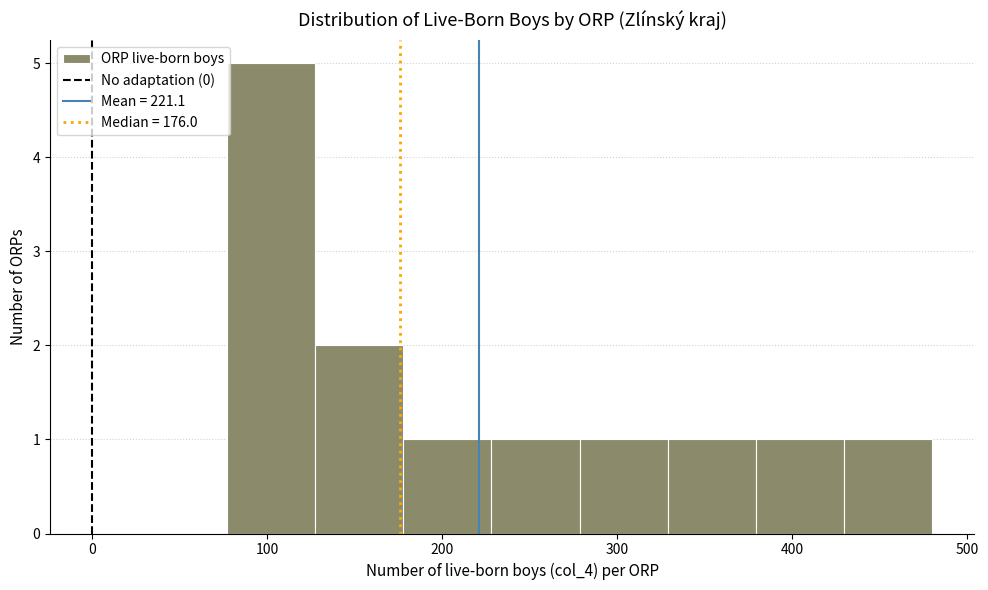

Reading left to right, transcribe this chart: for each bar, give the range it covers on the x-axis and its height. Neither the bar edges nor the heights are printed on the chart, so give them approximately, as read against the axes.

80 to 130: 5
130 to 180: 2
180 to 230: 1
230 to 280: 1
280 to 330: 1
330 to 380: 1
380 to 430: 1
430 to 480: 1